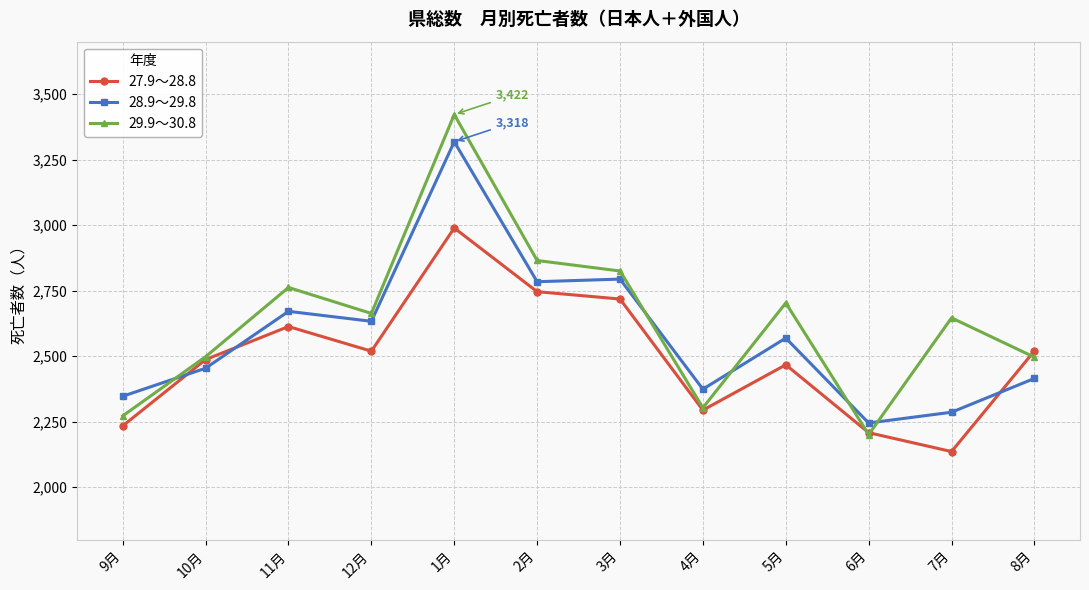

What is the difference between the maximum and minimum values in the 29.9～30.8 series?

1221